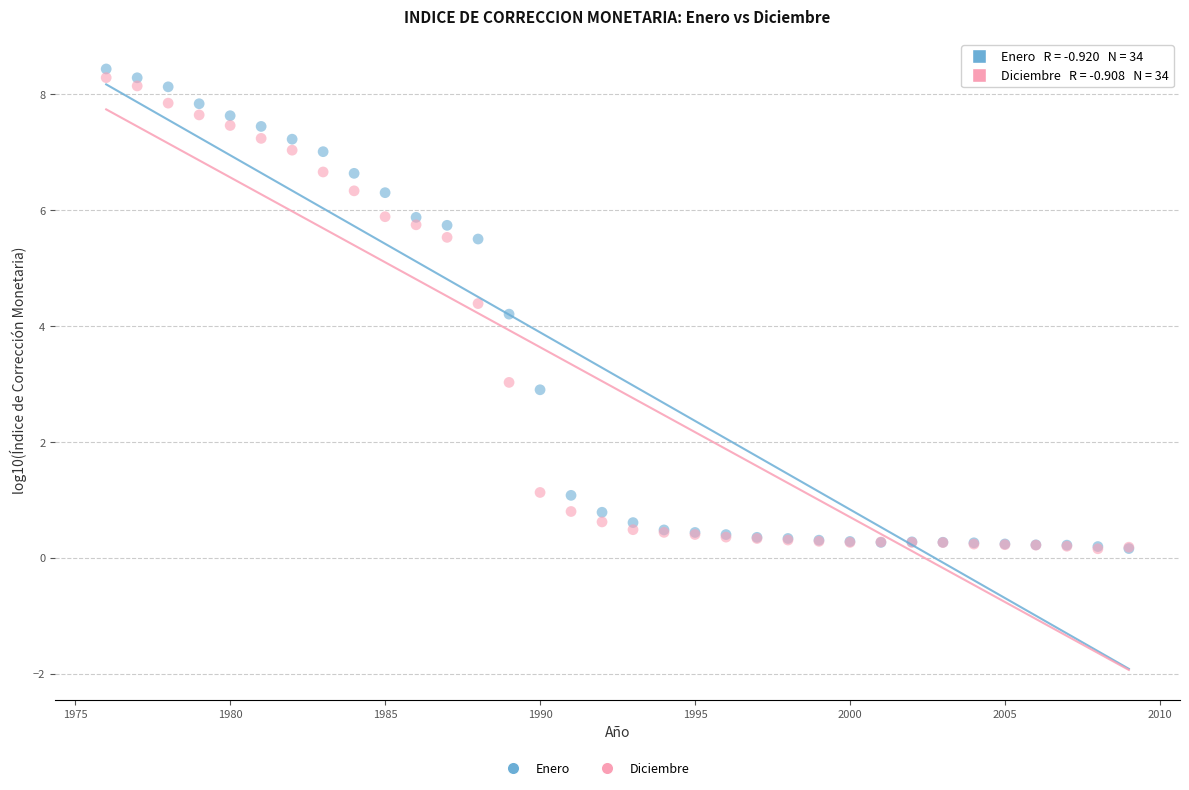

In the Diciembre series, what Y value is closest to 4?

4.4